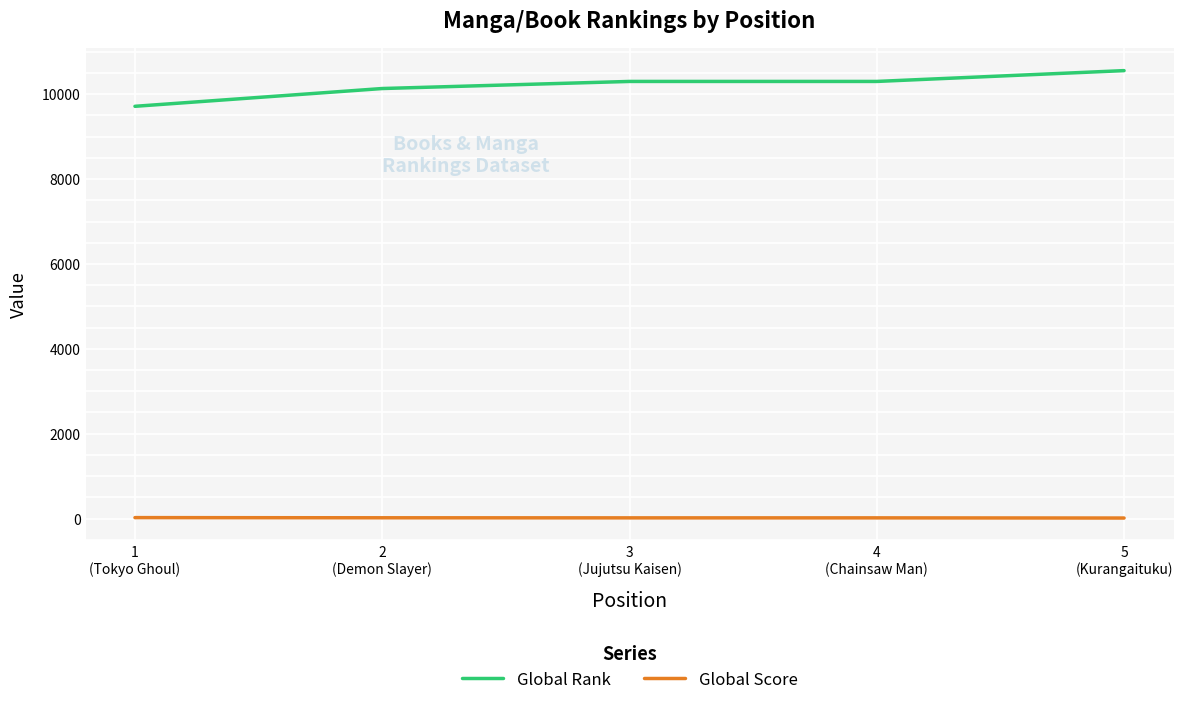

What is the difference between the maximum and second lowest values in the Global Rank series?

422